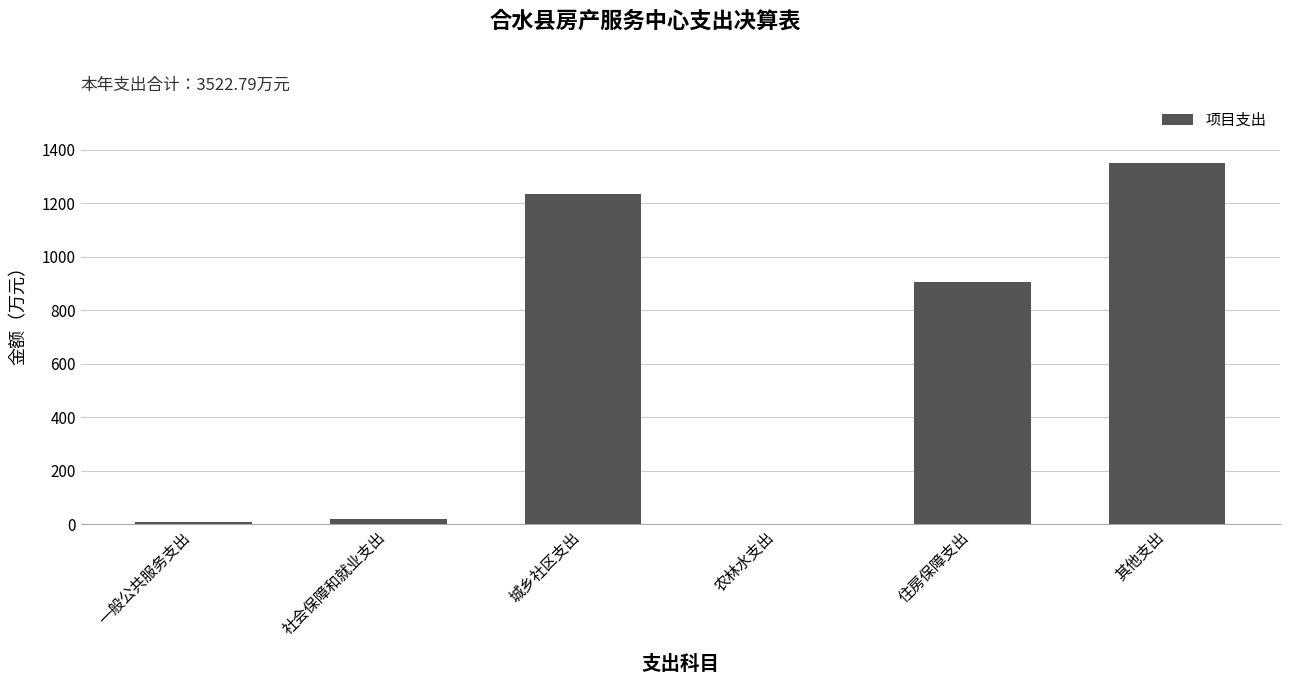

What is the greatest value displayed?

1350.0